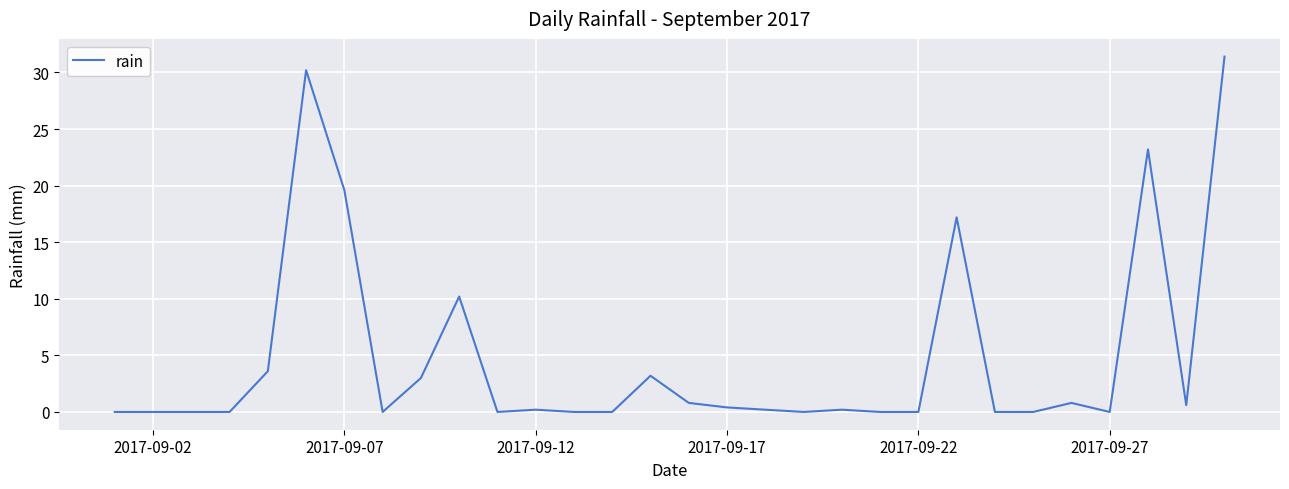

What is the difference between the maximum and minimum values?

31.4